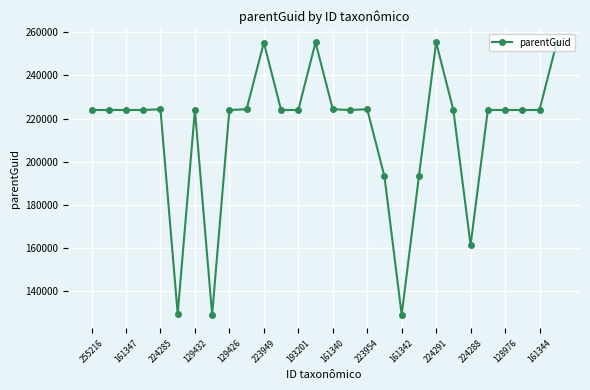

What is the value of the 13th point from the left?

223952